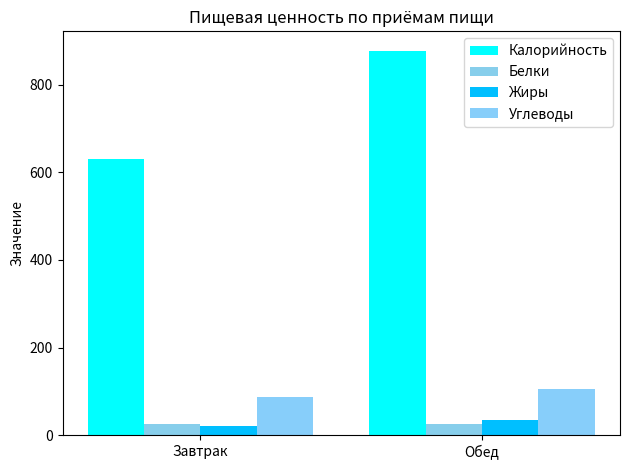

Which series has the largest total across all categories?

Калорийность